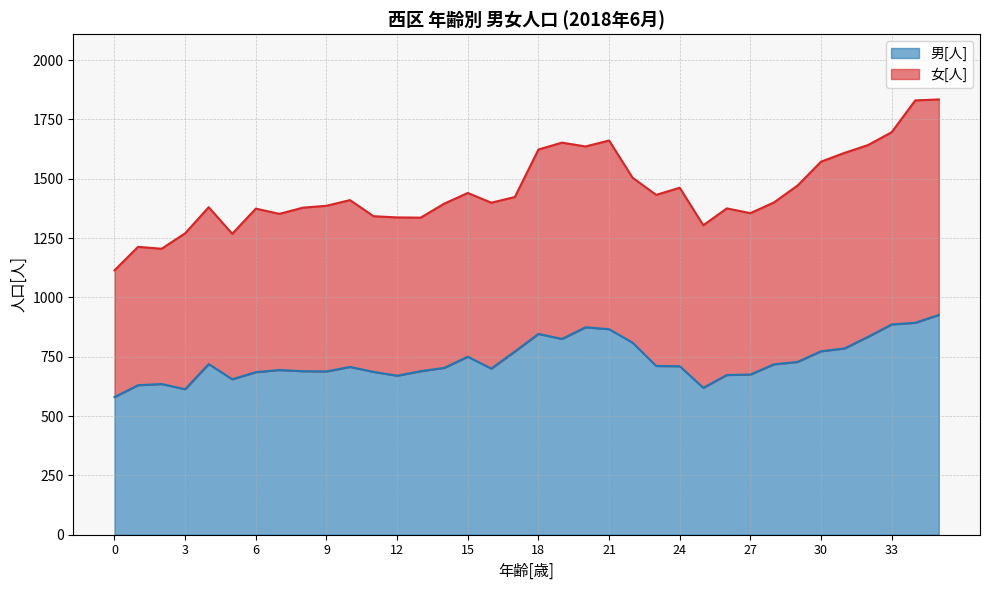

What is the value of the 30th point from the left?

728